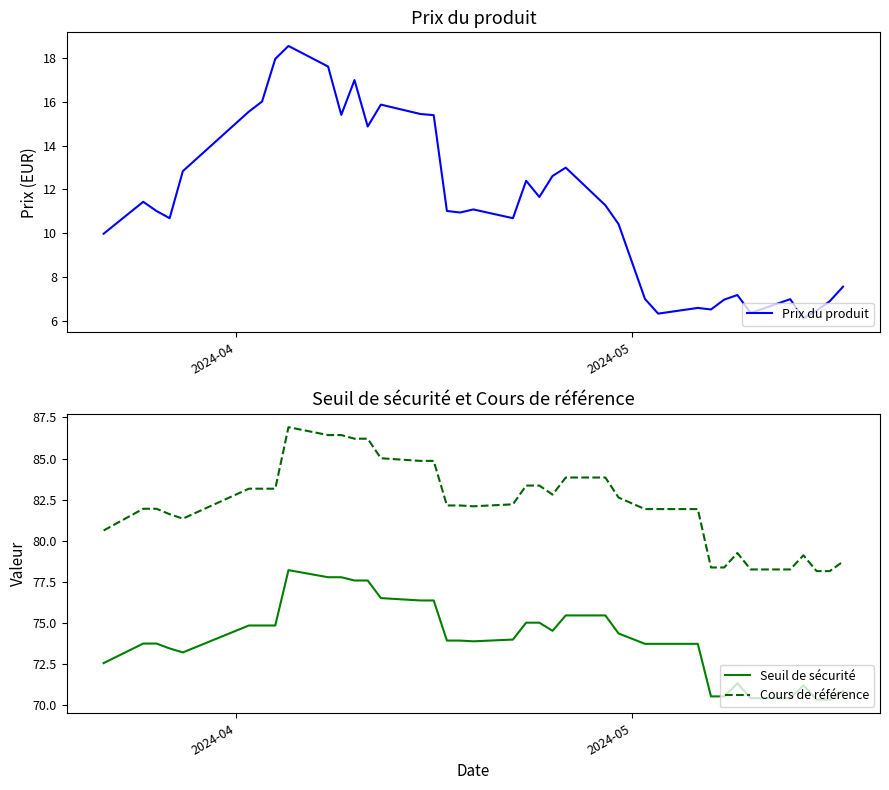

What is the minimum value for Prix du produit?

6.1